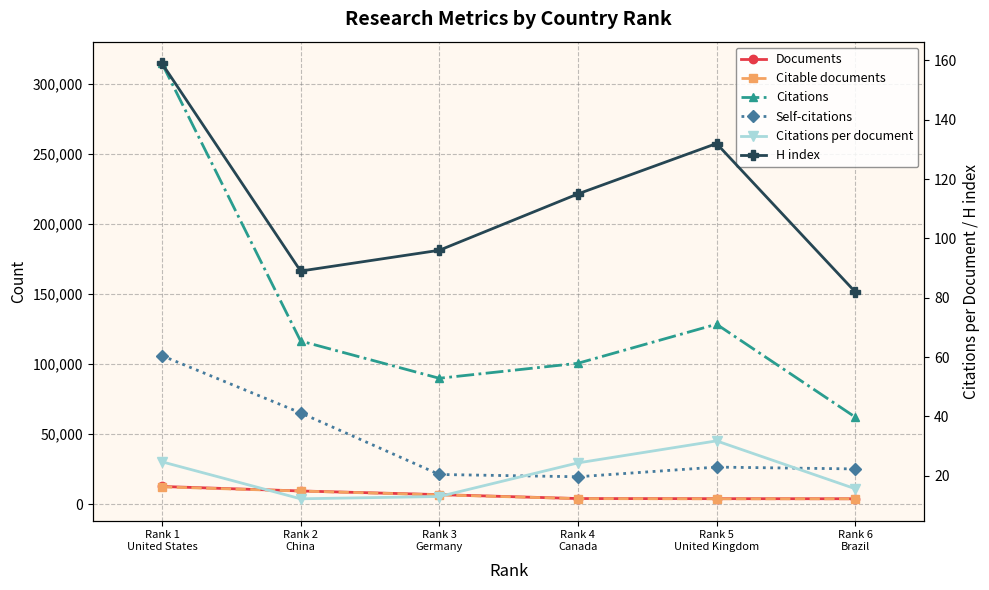

The value of Documents at Rank 1
United States is 21326.5. True or false?

False